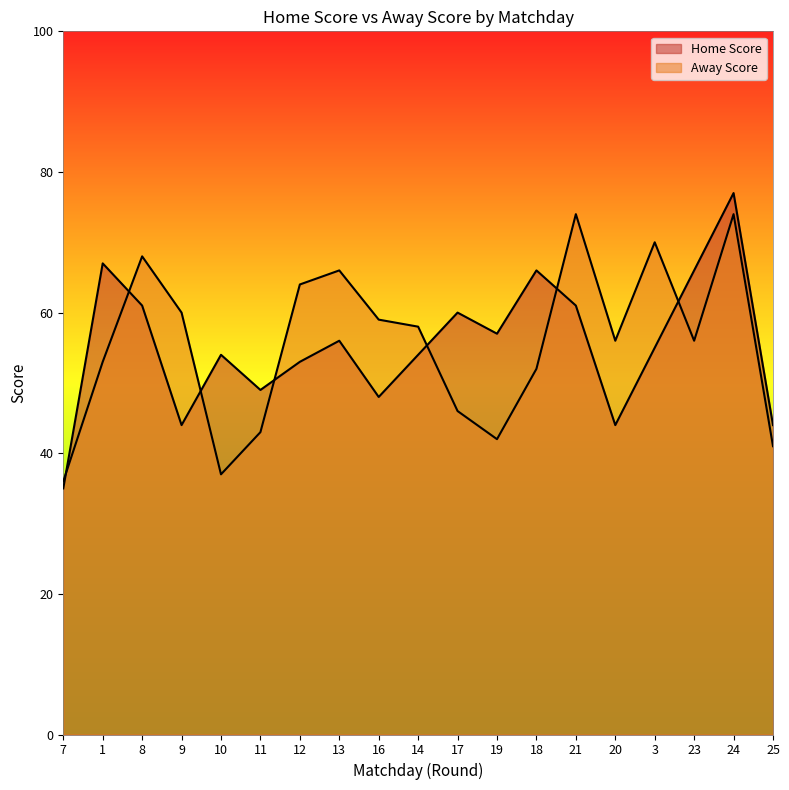

The value of Away Score at 11 is 77. True or false?

False